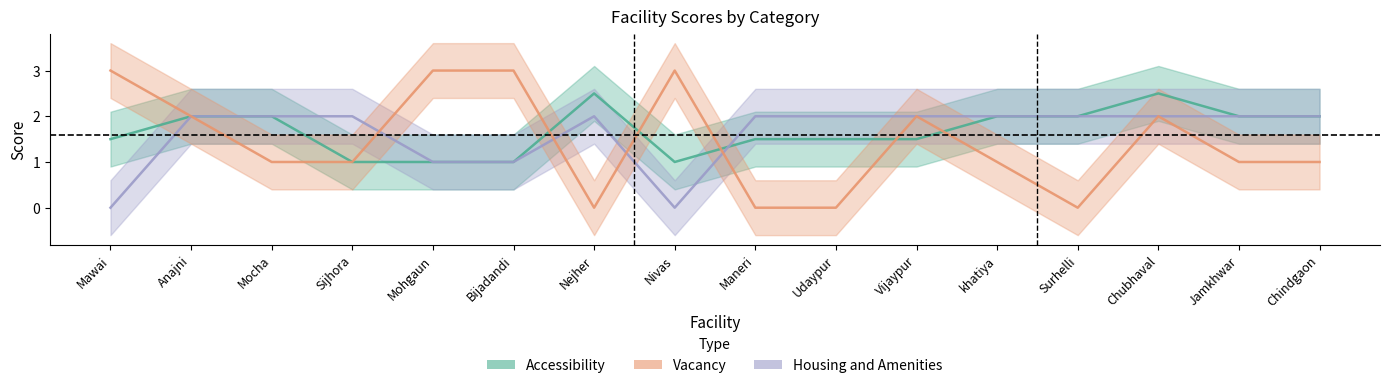

What is the spread (max minus min) of values at Udaypur?

2.0